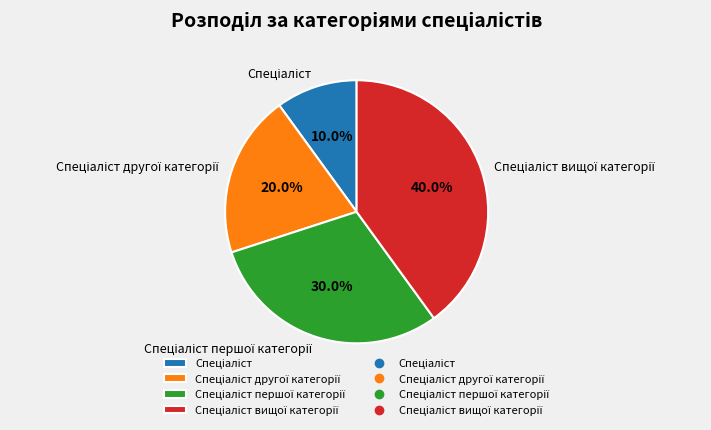

Is there any slice that represents more than half of the pie?

No